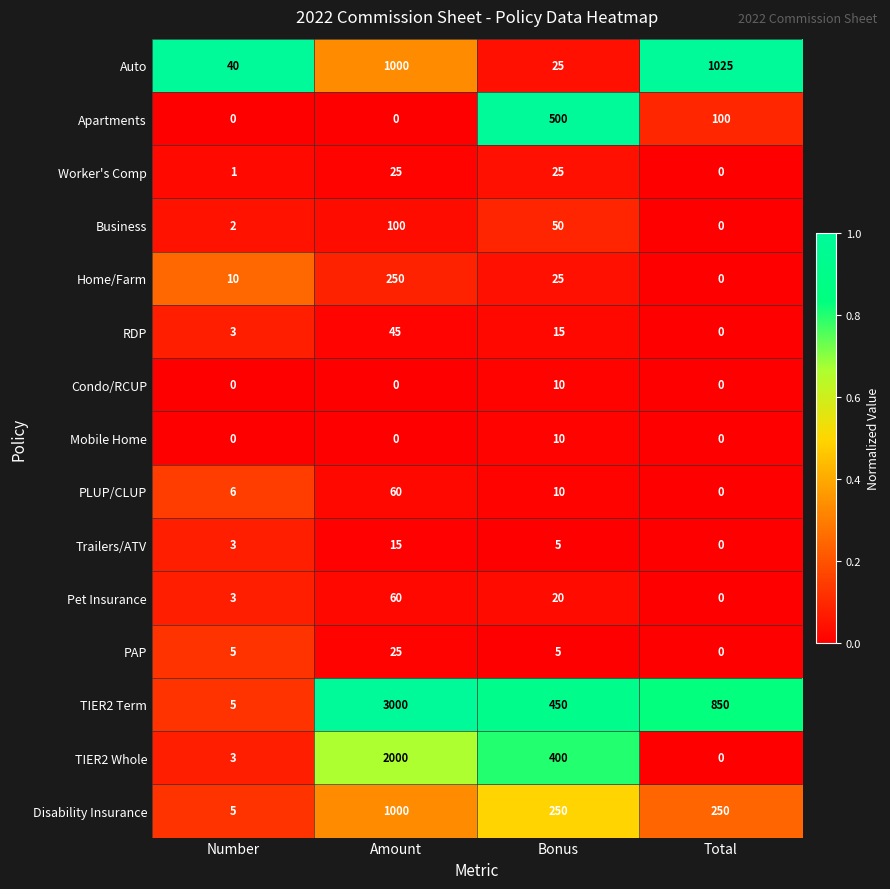

At which label does PAP reach its minimum?

Total